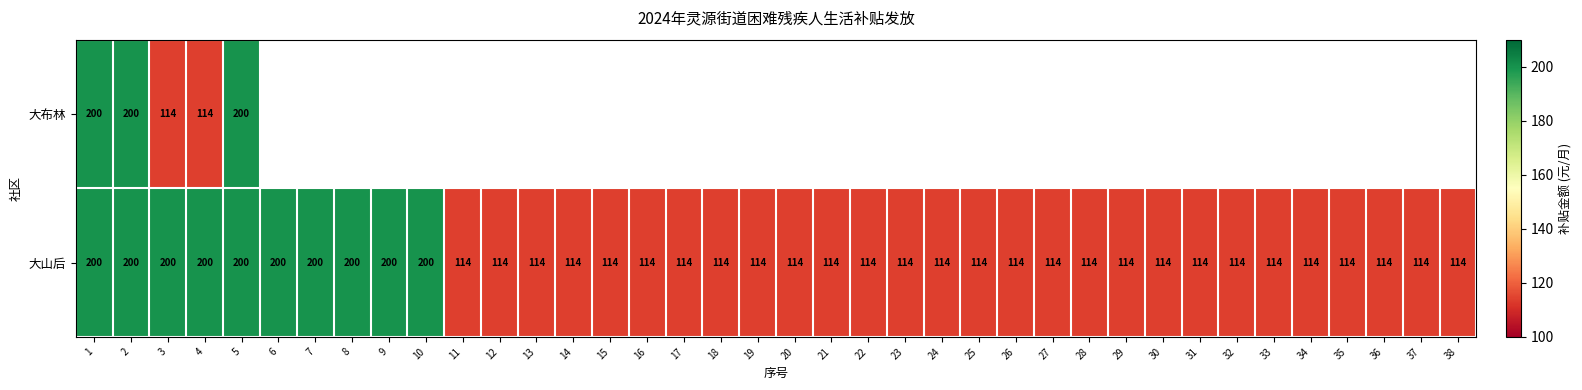

What is the highest value of the 大山后 series?

200